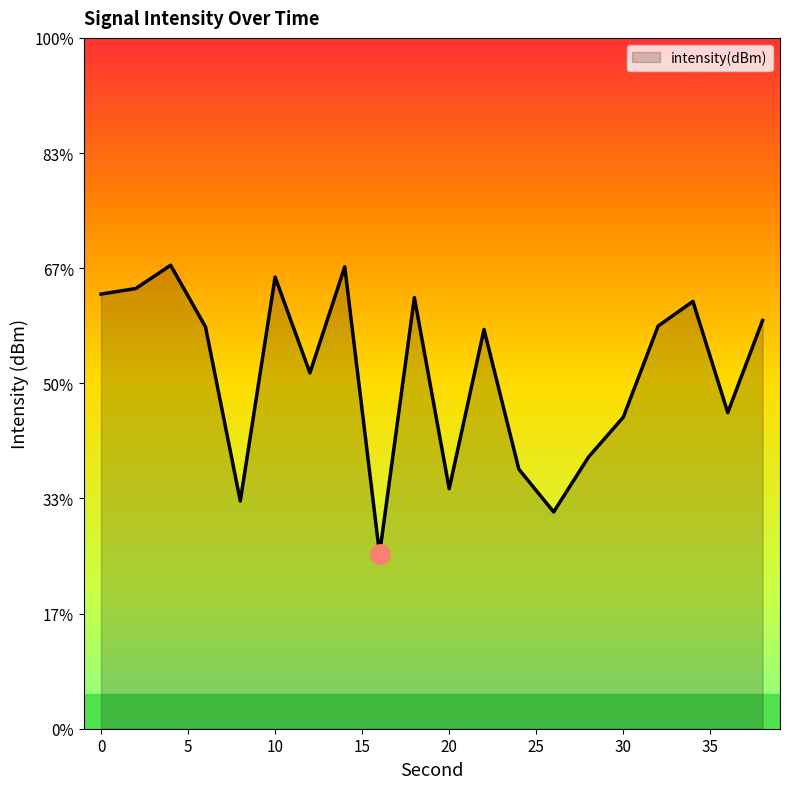

At which category does the data reach its first local peak?

4